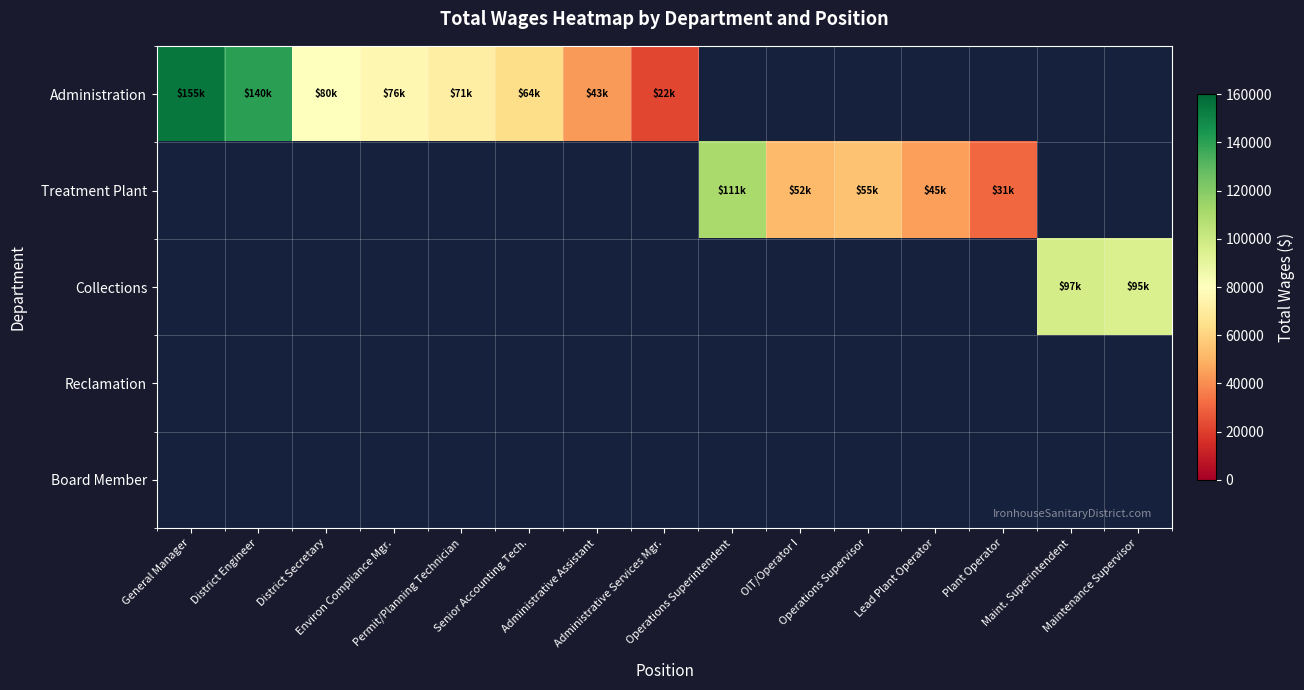

What is the difference between the Administration values at District Engineer and District Secretary?

59994.0